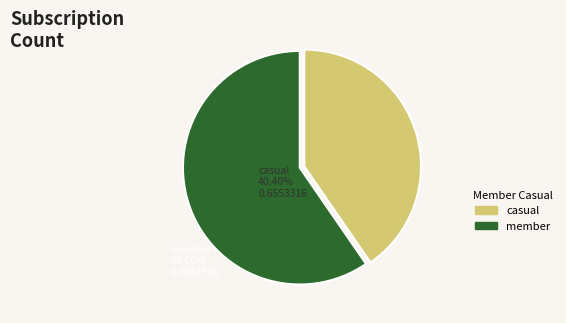

How many slices are in this pie chart?

2